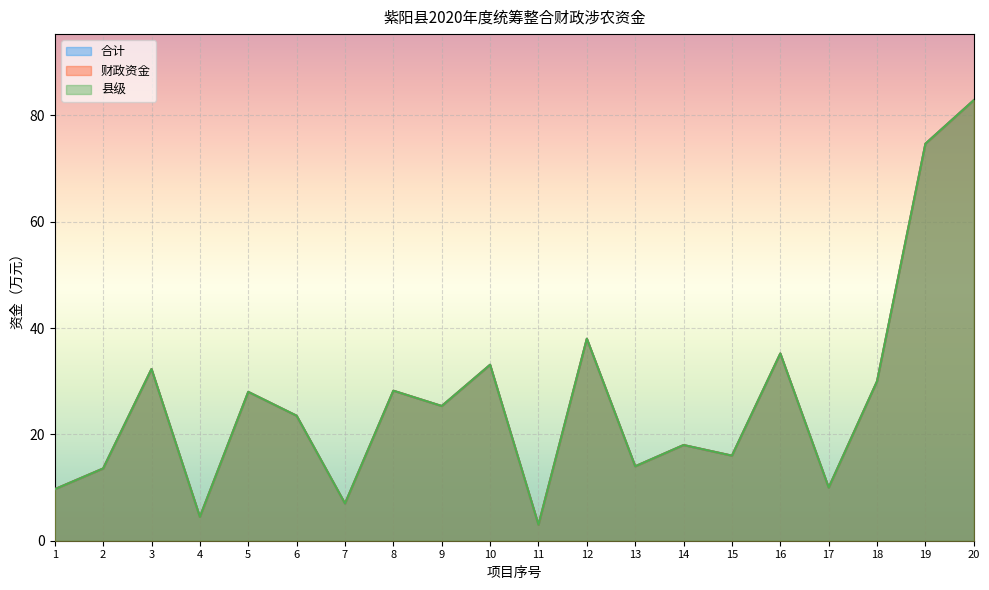

At which category does 县级 reach its first local peak?

3